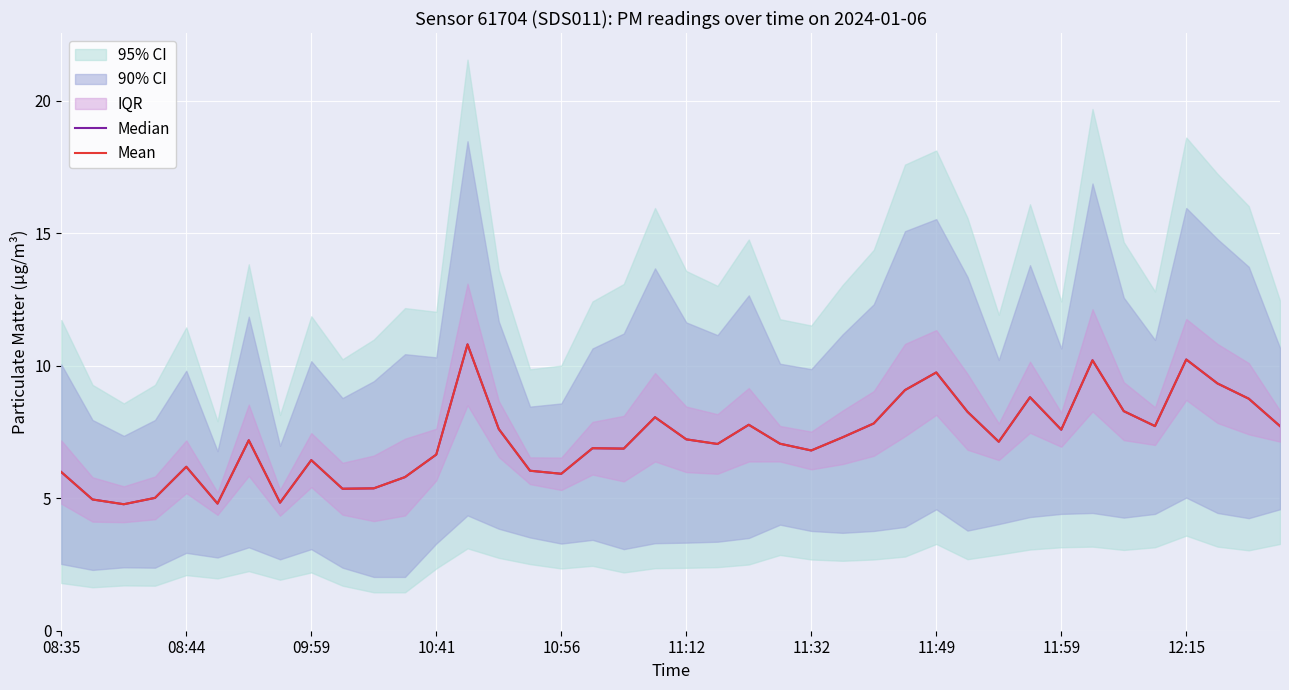

Is this an area chart (filled region under the line)?

No